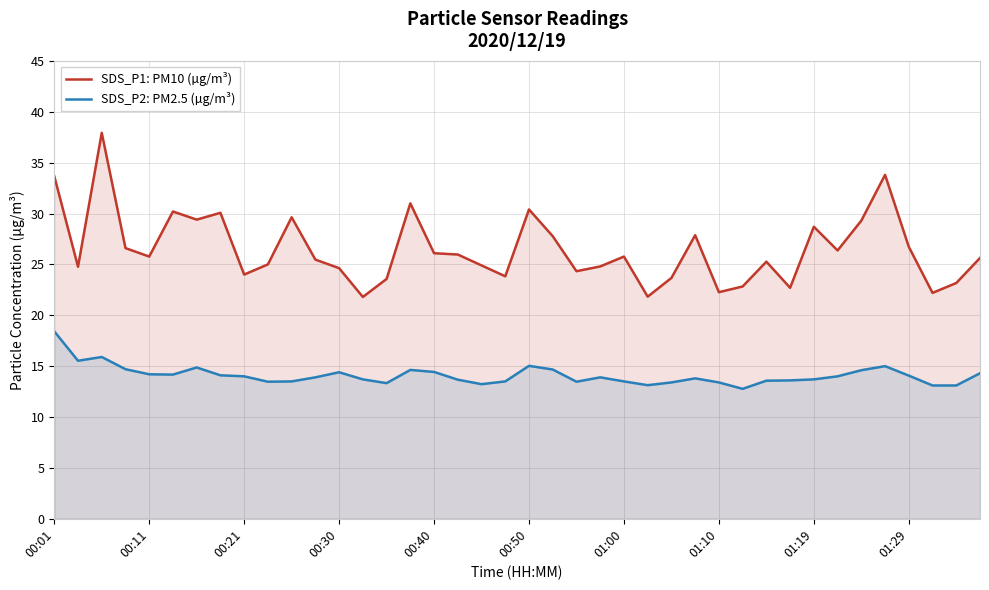

List the series in order of their peak value, lowest first.

SDS_P2: PM2.5 (µg/m³), SDS_P1: PM10 (µg/m³)